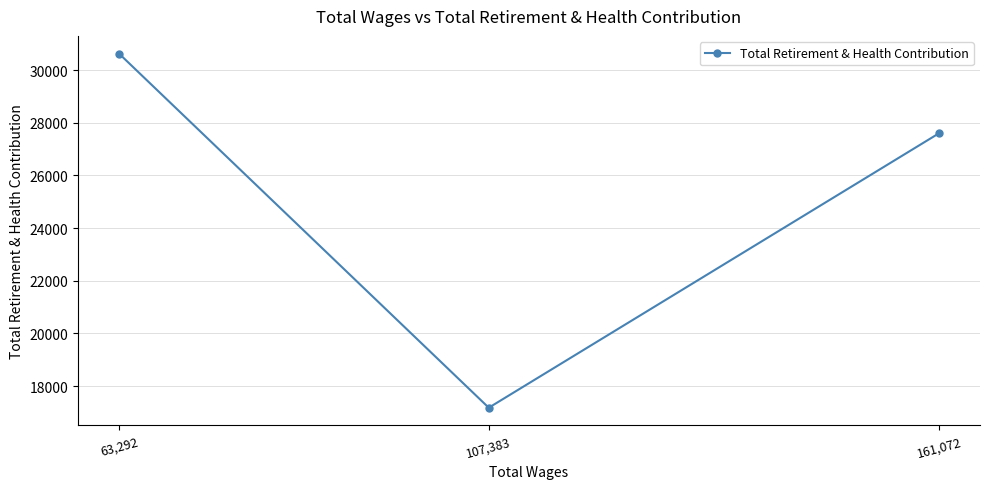

How many lines are shown in the chart?

1